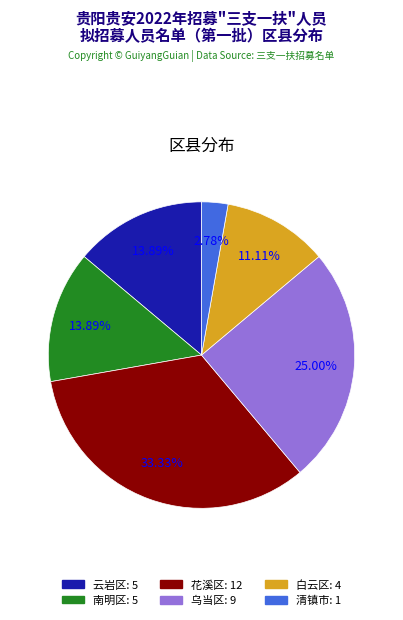

Which slice is the largest?

花溪区